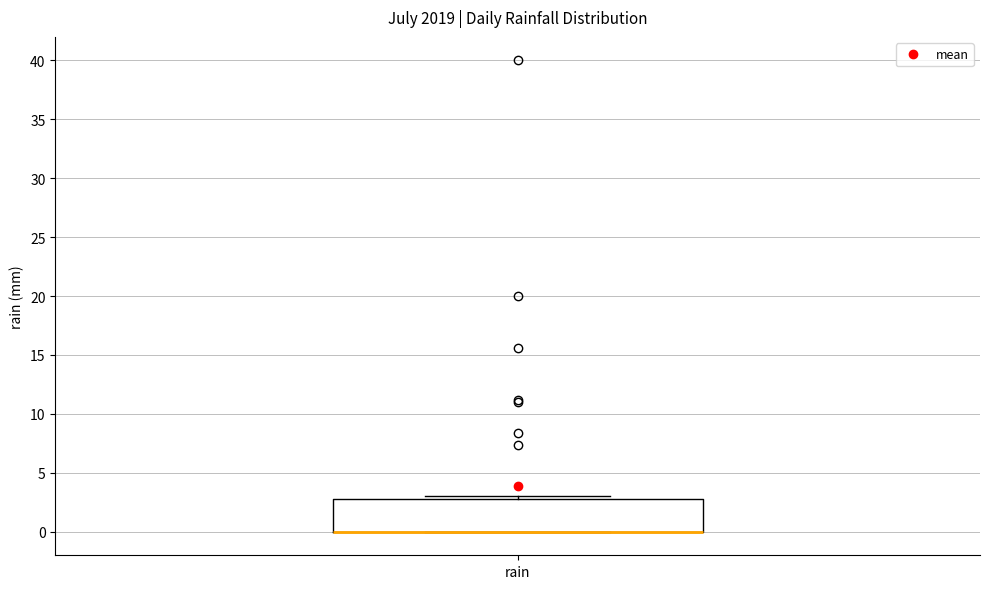

Where is the lower edge of the box for rain on the y-axis? The values are not printed on the chart, so give them approximately, as read against the axis.

0